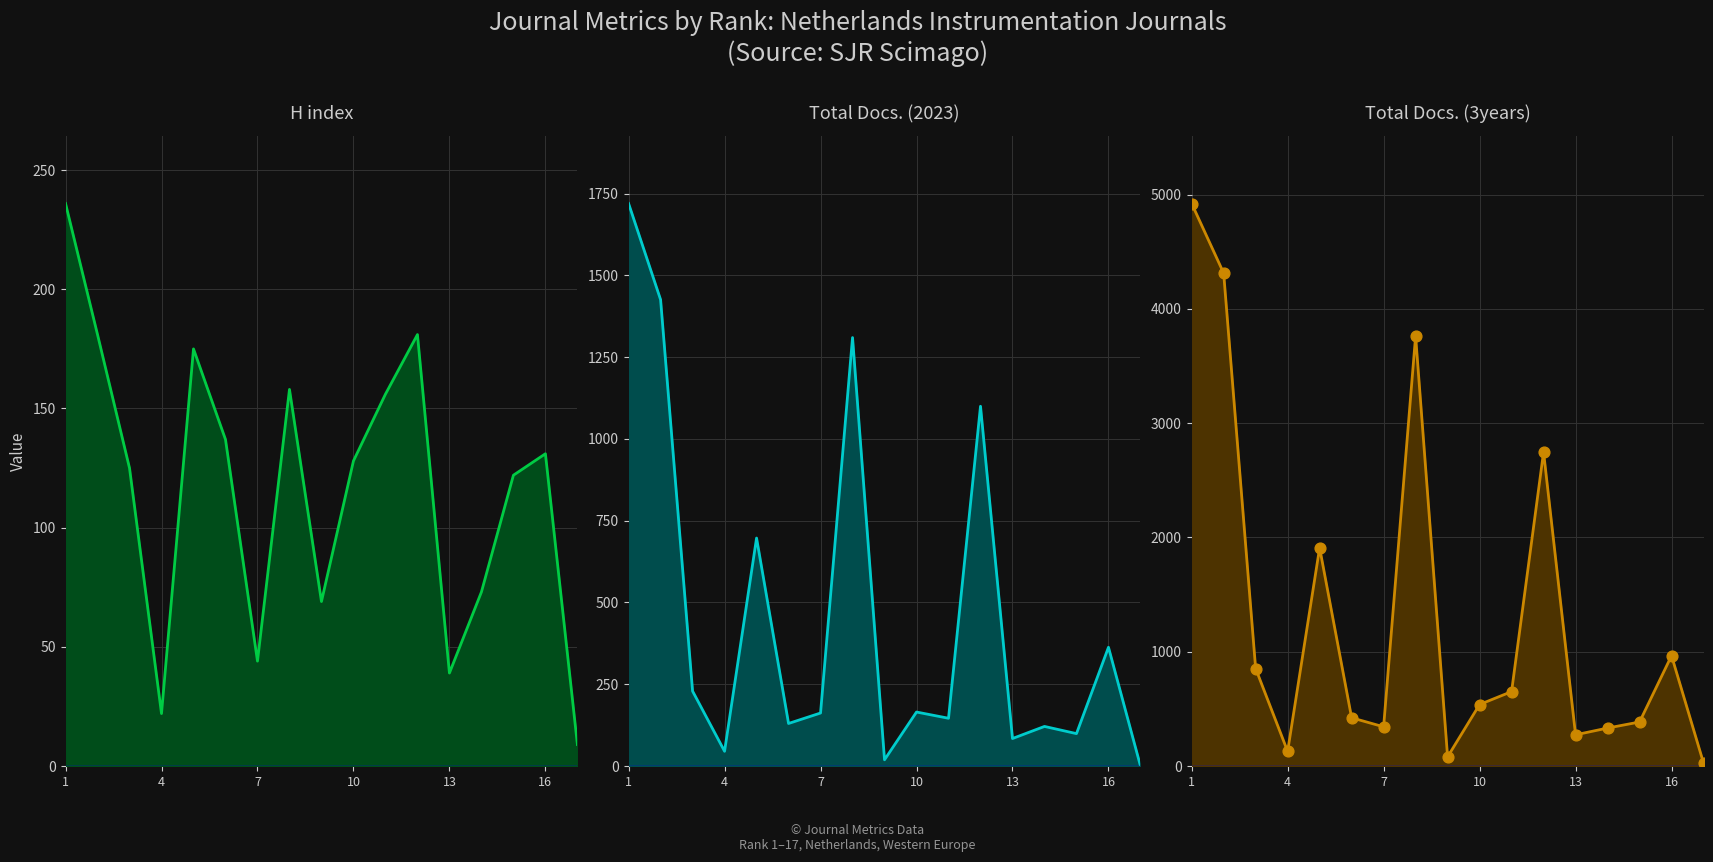

What are all the series names shown in the legend?

H index, Total Docs. (2023), Total Docs. (3years)